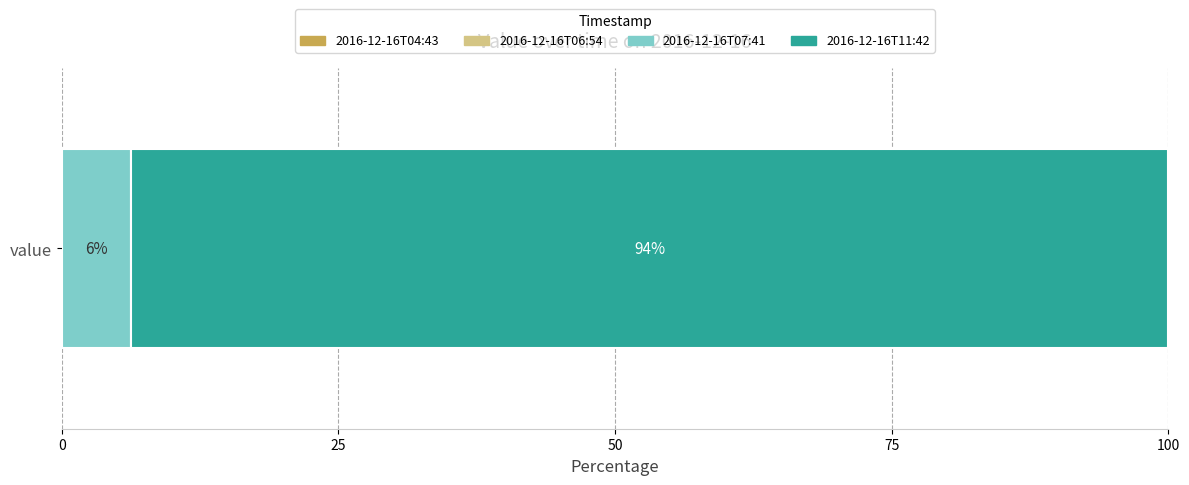

List the labels in order of 2016-12-16T07:41 value, largest first.

value